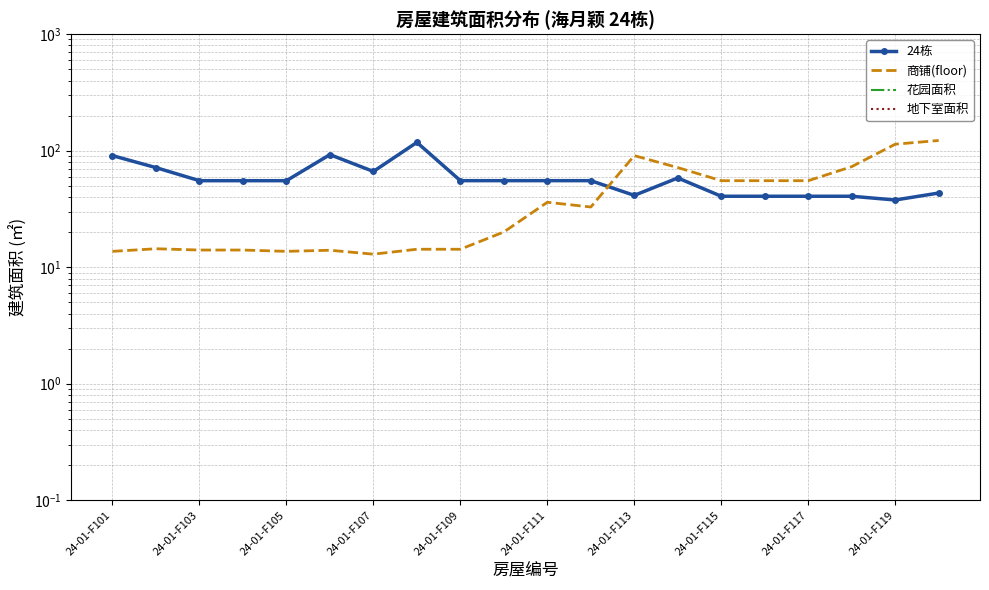

How many distinct data groups are displayed?

4